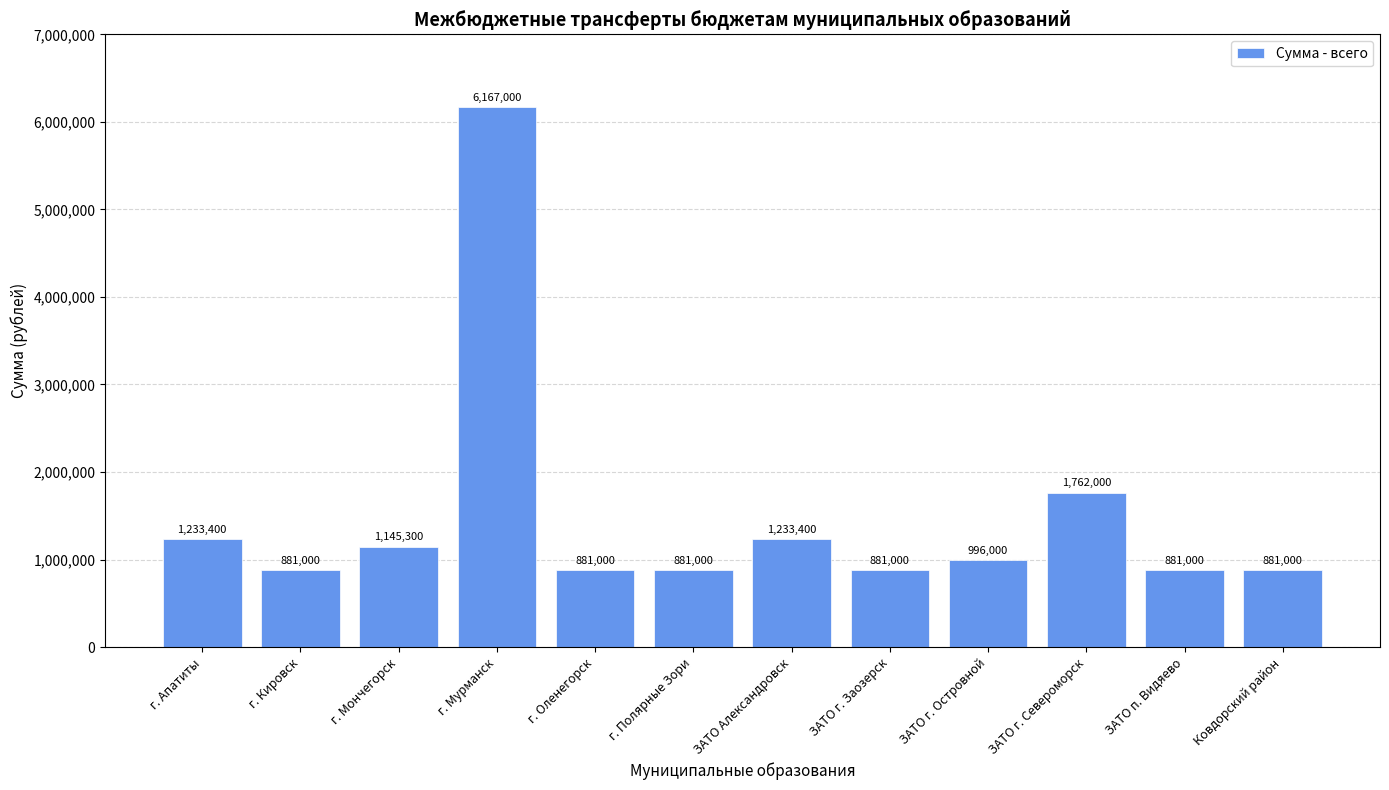

How many categories are shown in the chart?

12